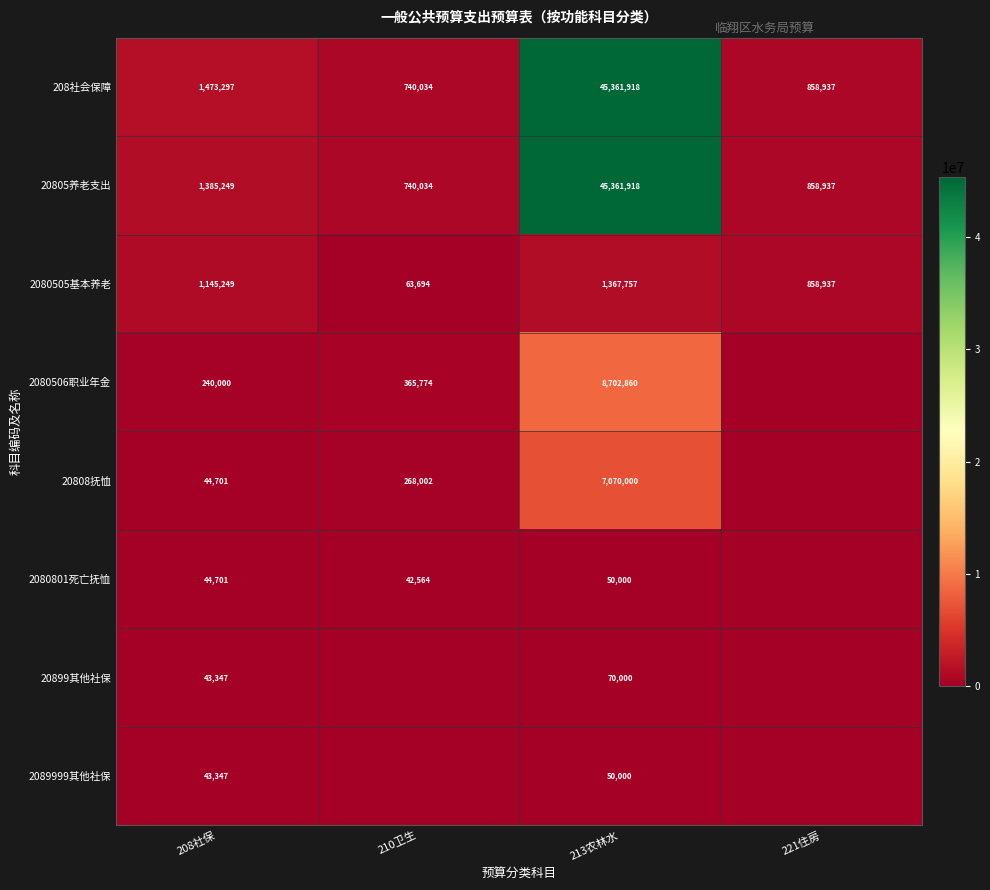

Is it true that 2080505基本养老 equals 525316 at 221住房?

False